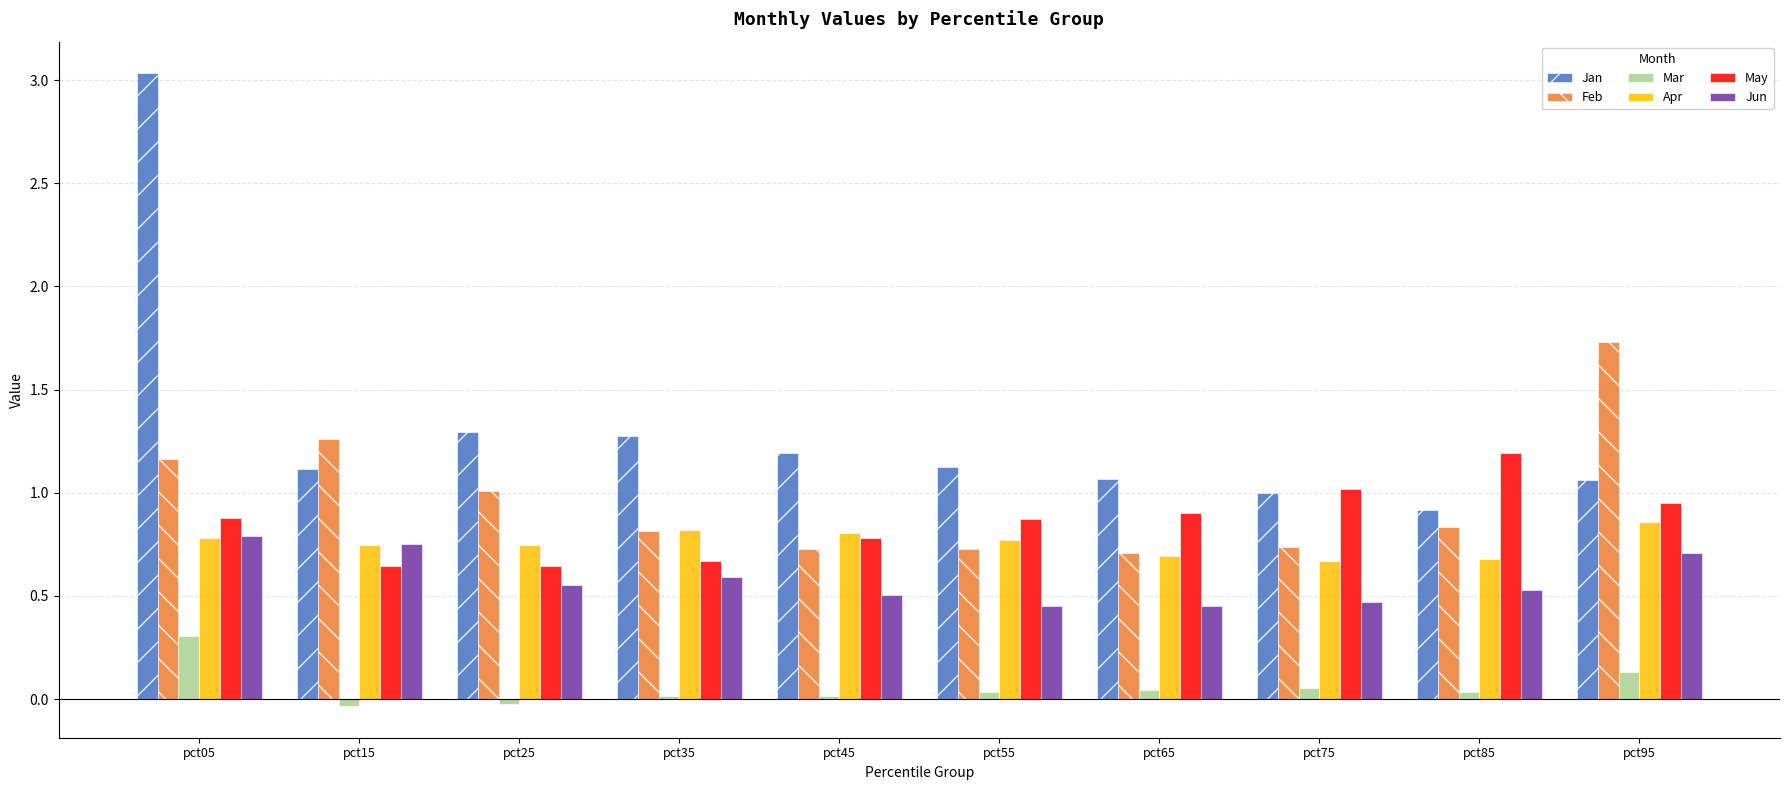

At which label does Jun reach its peak?

pct05